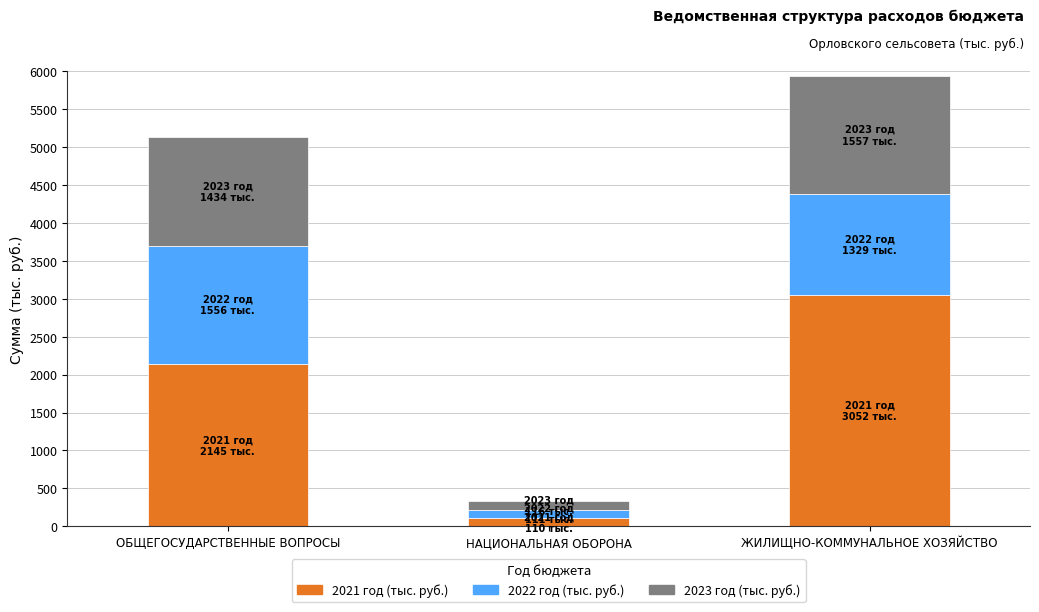

At which category is the sum across all series the highest?

ЖИЛИЩНО-КОММУНАЛЬНОЕ ХОЗЯЙСТВО